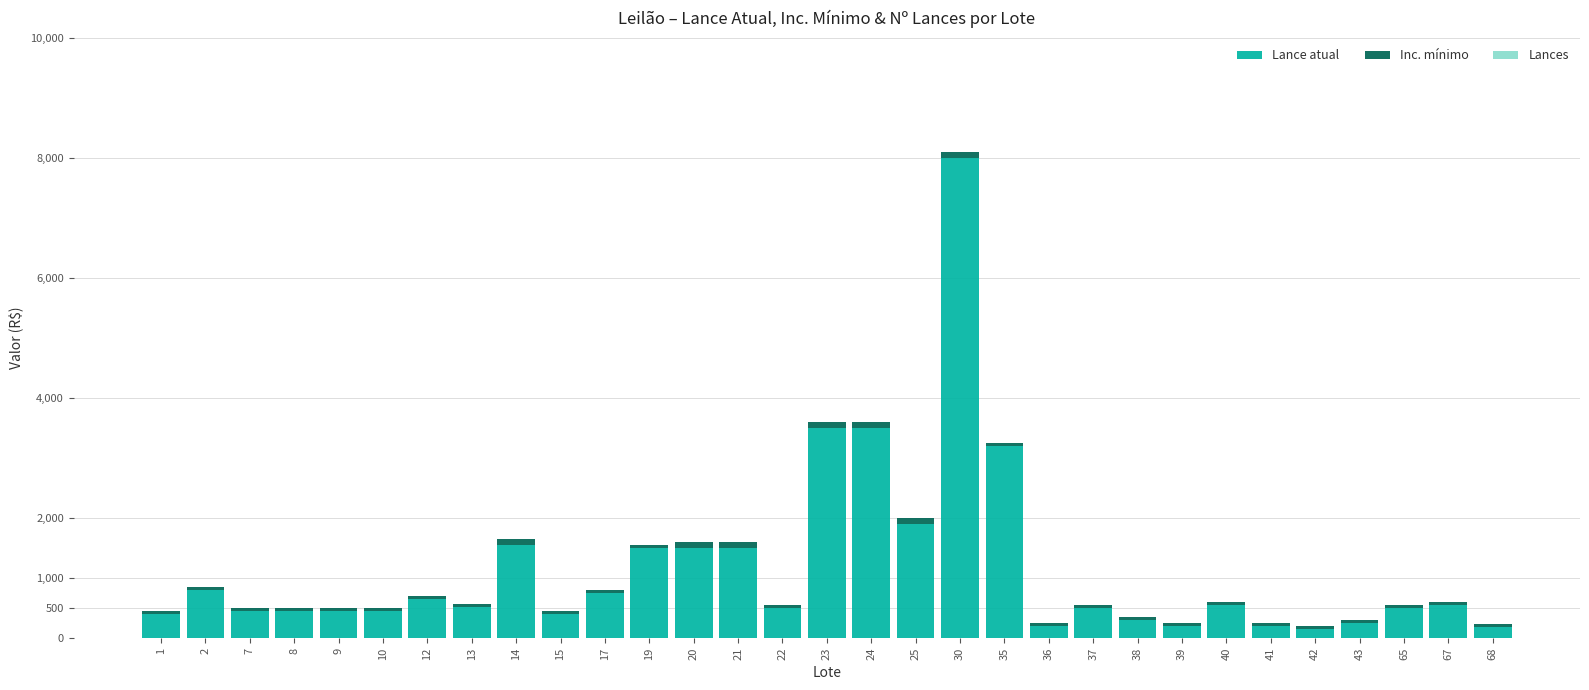

At which category is the sum across all series the highest?

30